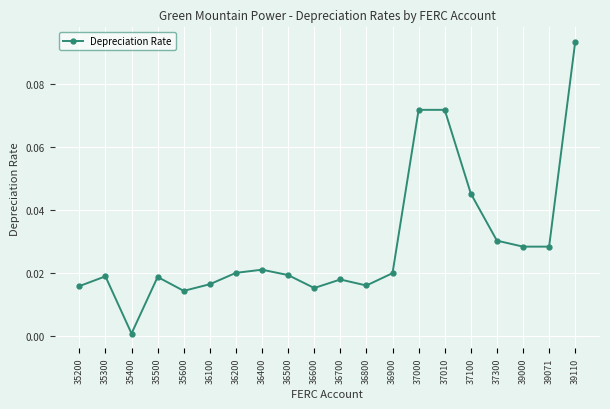

Does the chart display data point markers on the line(s)?

Yes